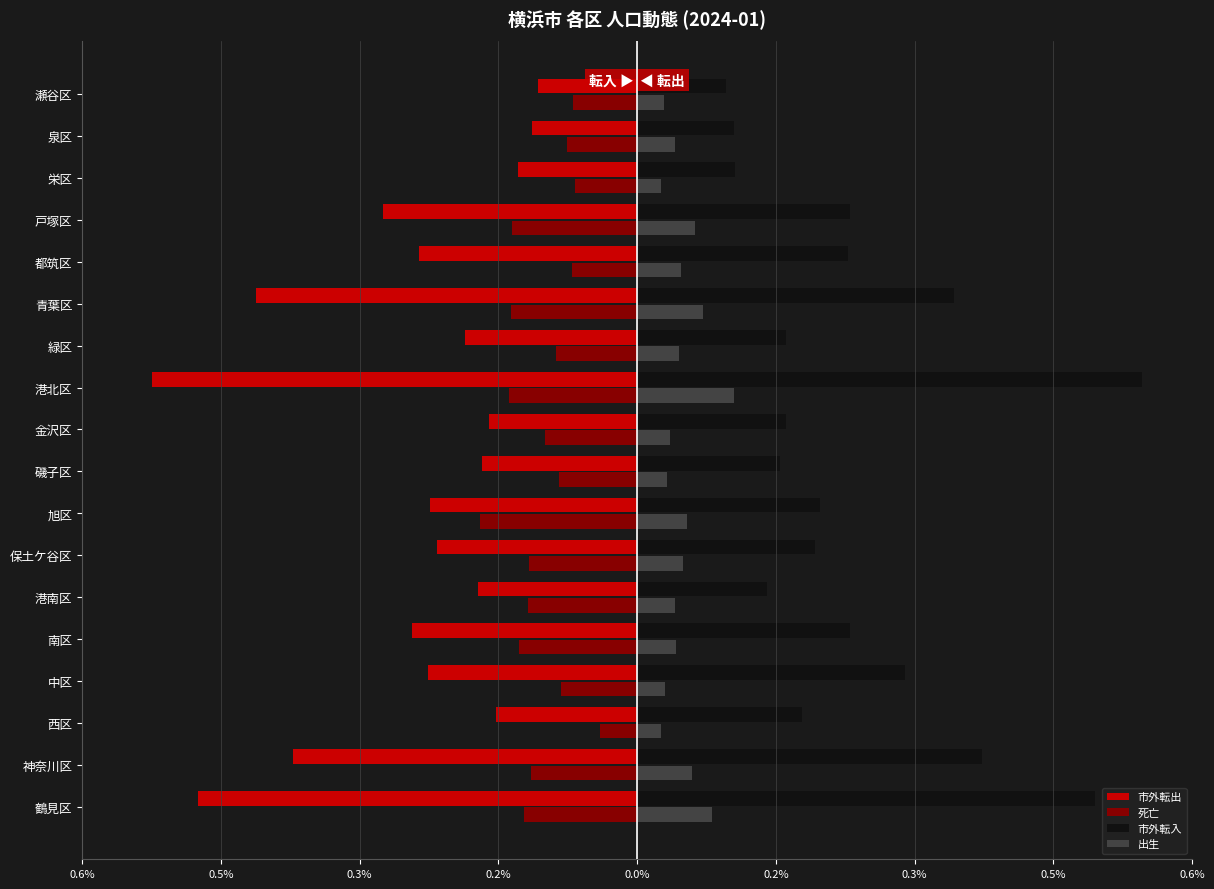

What are all the series names shown in the legend?

市外転出, 死亡, 市外転入, 出生